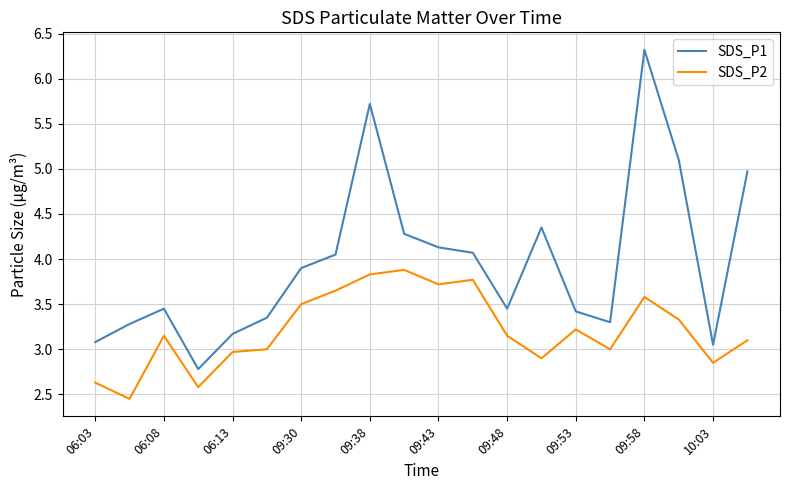

Which series has the largest range (max minus min)?

SDS_P1